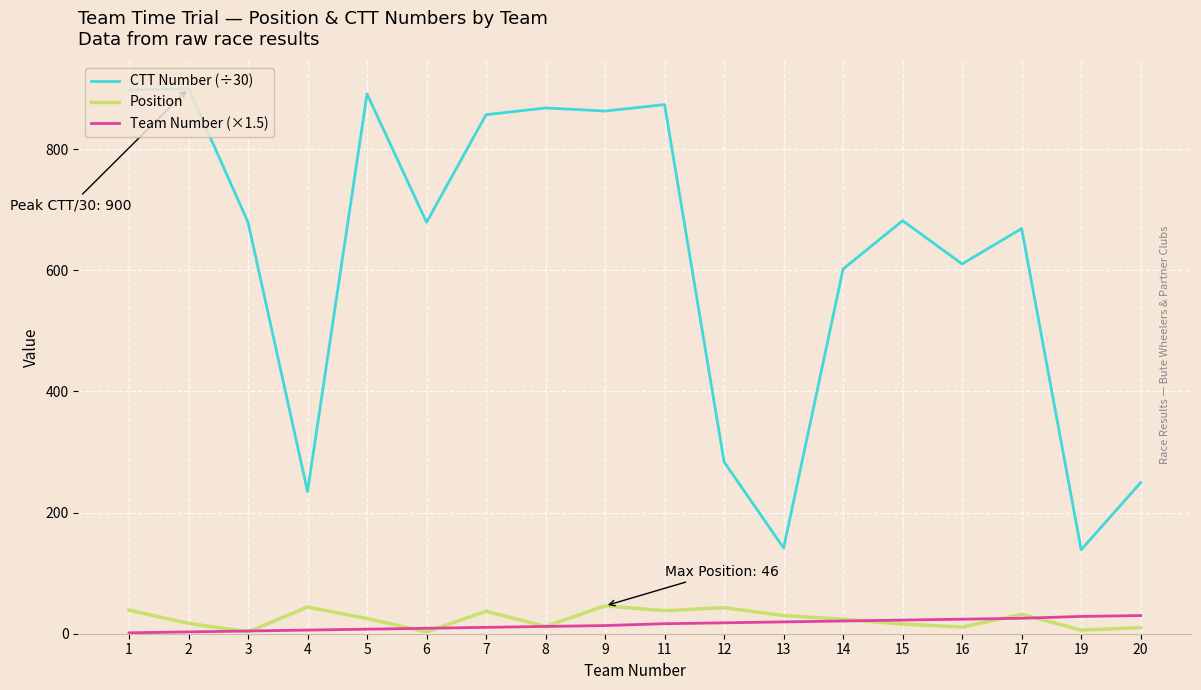

The CTT Number (÷30) series shows 44.4 at 19. True or false?

False